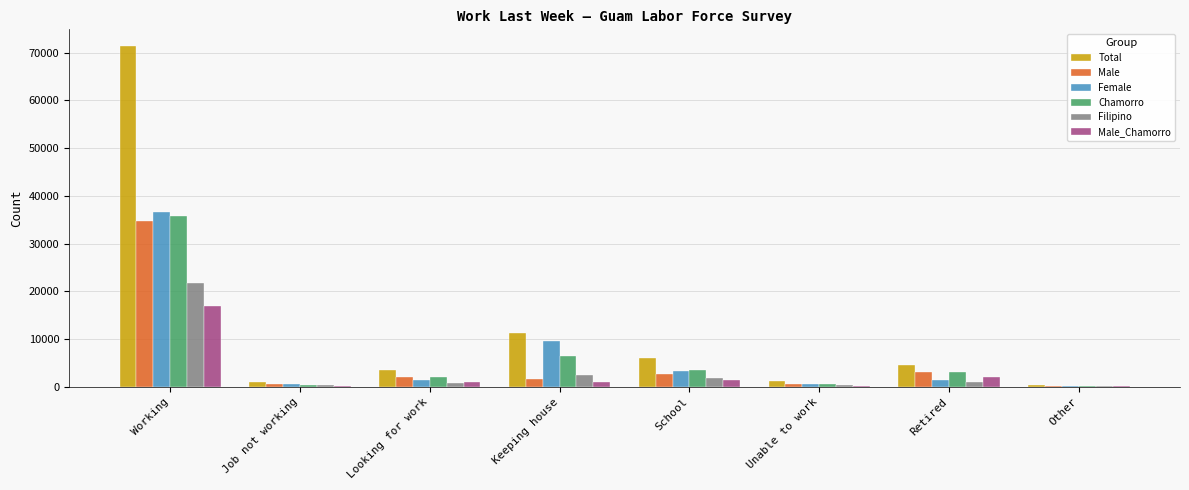

What is the maximum value for Filipino?

21815